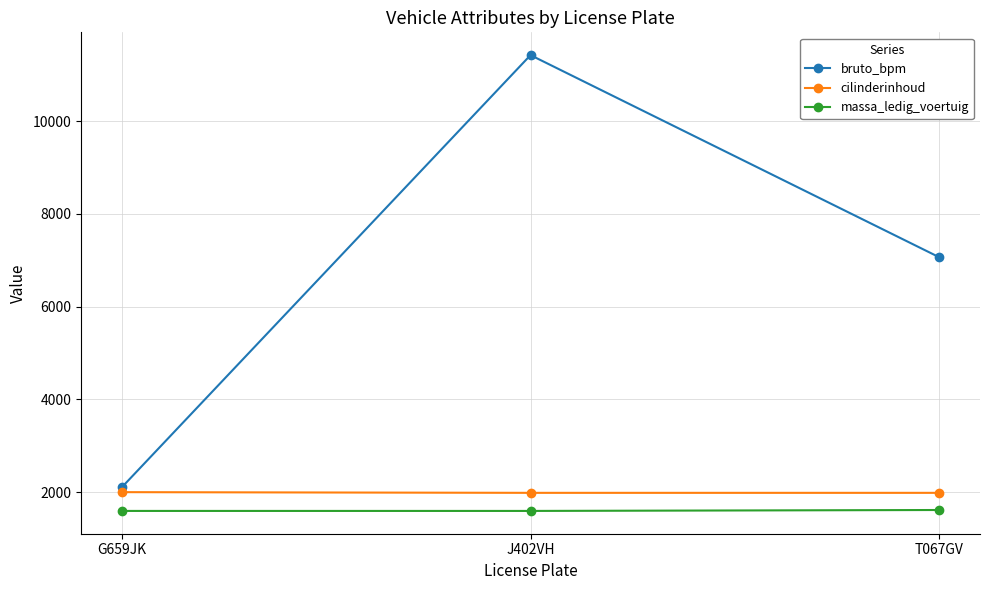

List the series in order of their peak value, lowest first.

massa_ledig_voertuig, cilinderinhoud, bruto_bpm